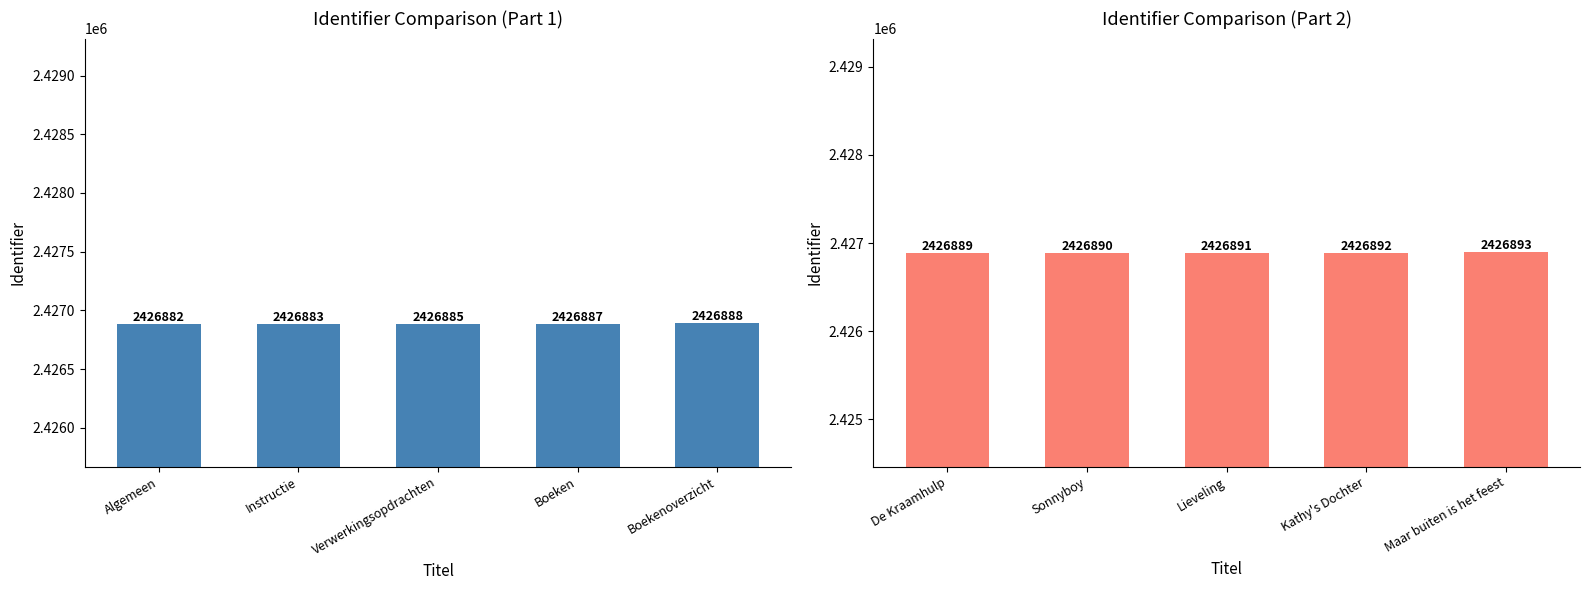

What is the label of the 4th bar from the right?

Instructie